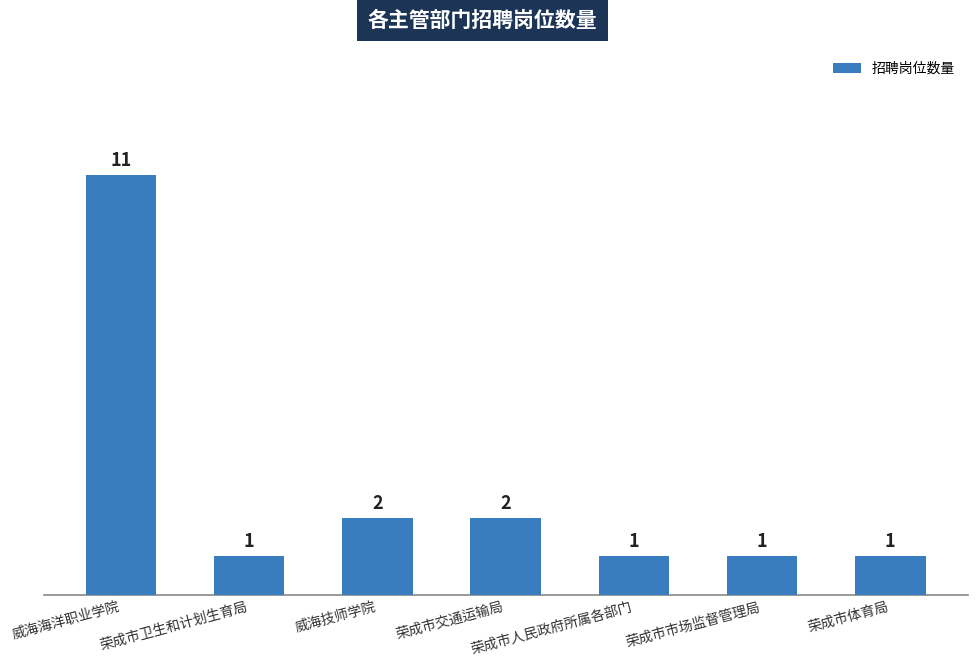

Approximately how many times larger is the value at 威海技师学院 compared to 威海海洋职业学院?

0.2